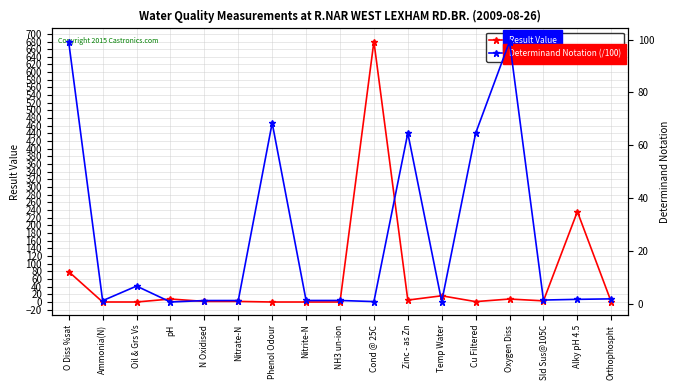

Rank the series at Sld Sus@105C from highest to lowest value.

Result Value, Determinand Notation (/100)